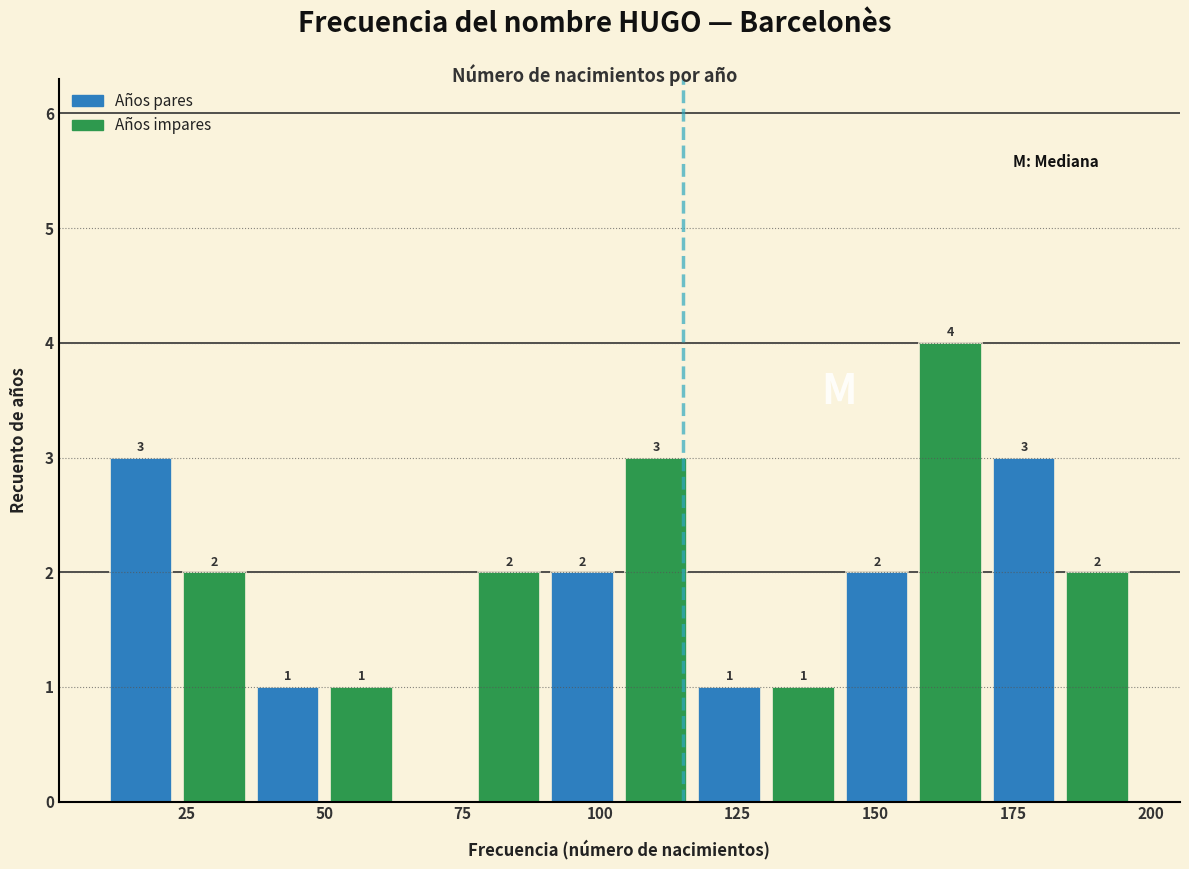

Read against the x-axis, roughly where is the centre of the tallest bar?

165